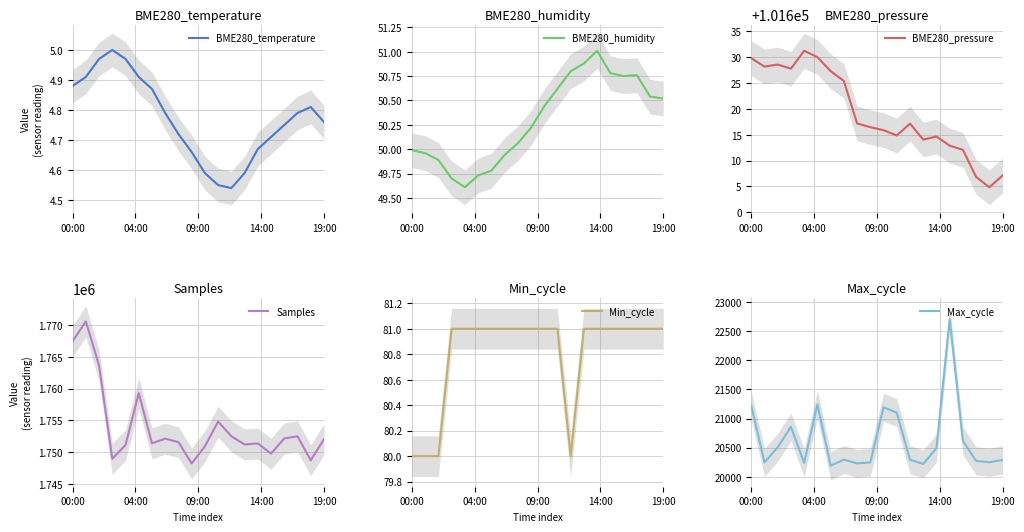

What is the minimum value for Min_cycle?

80